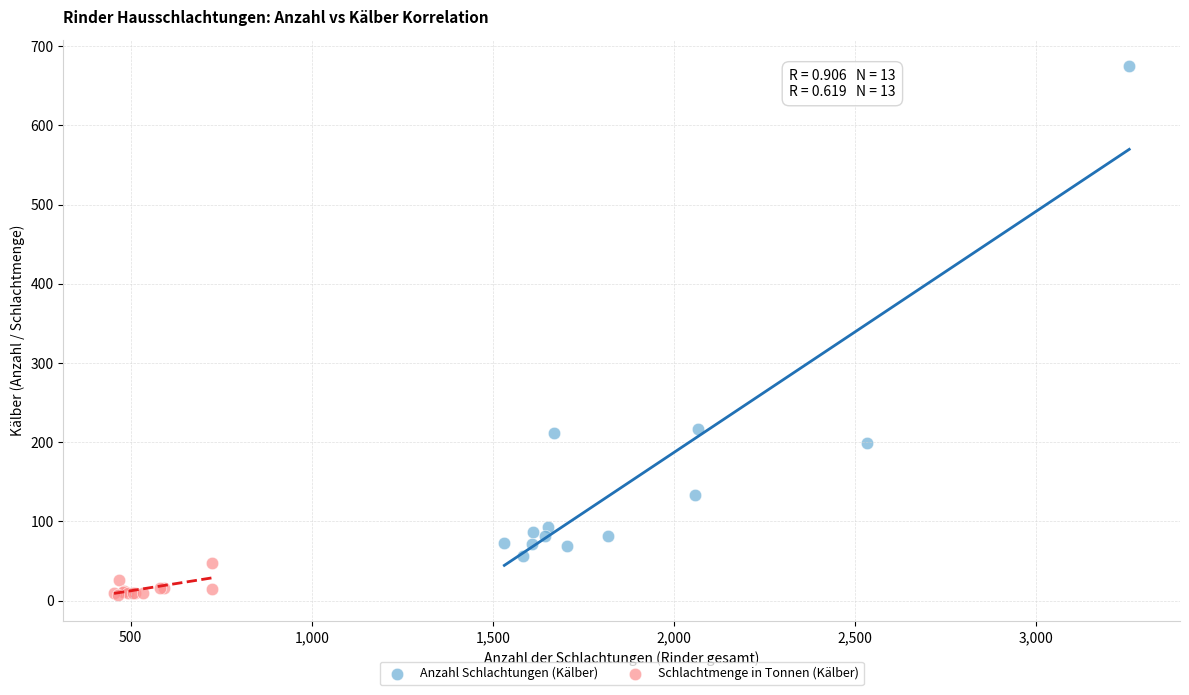

Which series contains the highest Y value?

Anzahl Schlachtungen (Kälber)